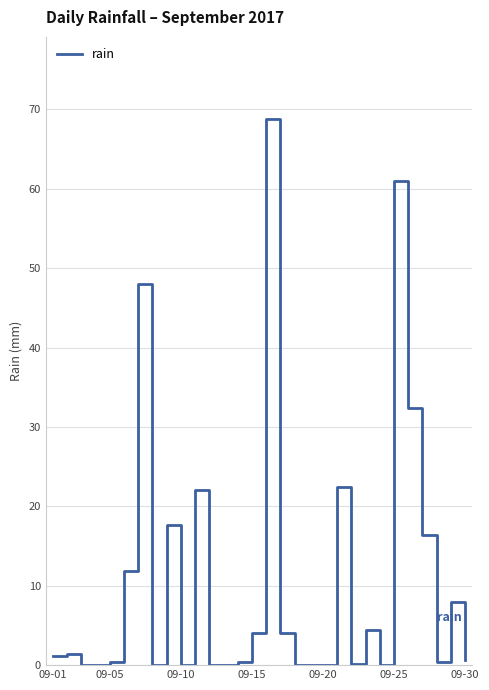

What is the maximum value shown in the chart?

68.8